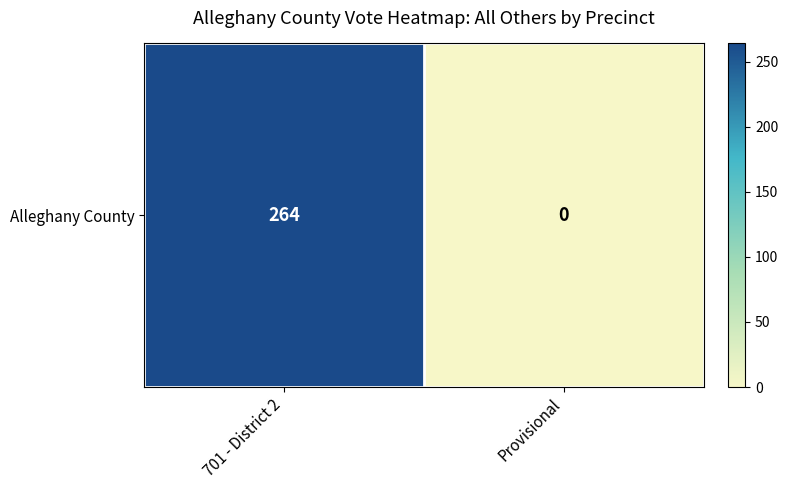

True or false: the data shows -129 at Provisional.

False